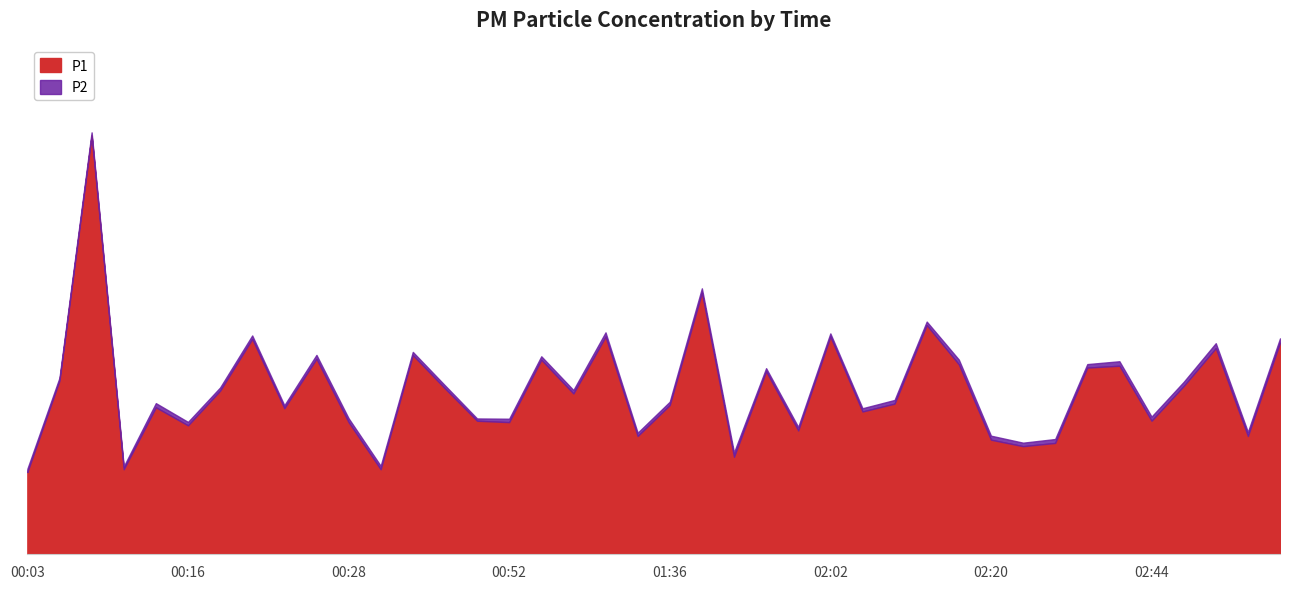

Rank the series at 02:38 from highest to lowest value.

P1, P2